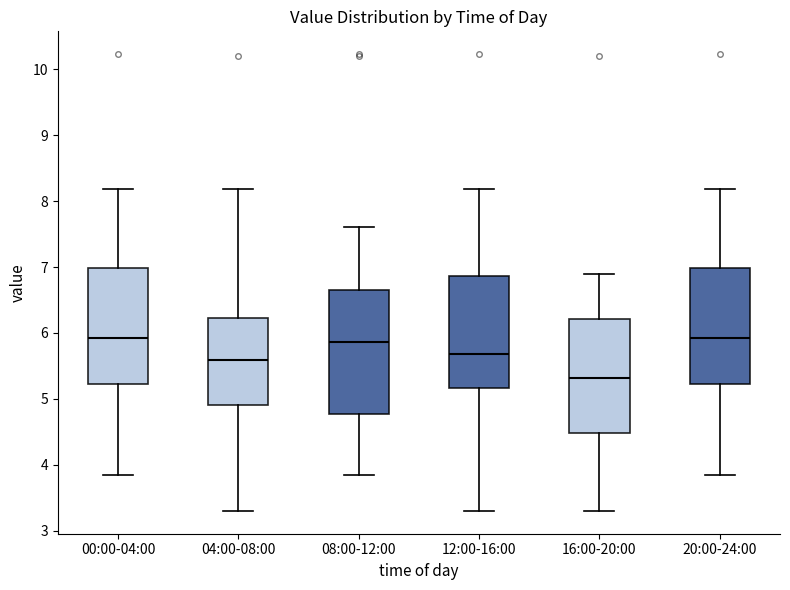

Comparing the boxes themselves (not the whiskers), which one is the tallest?

08:00-12:00